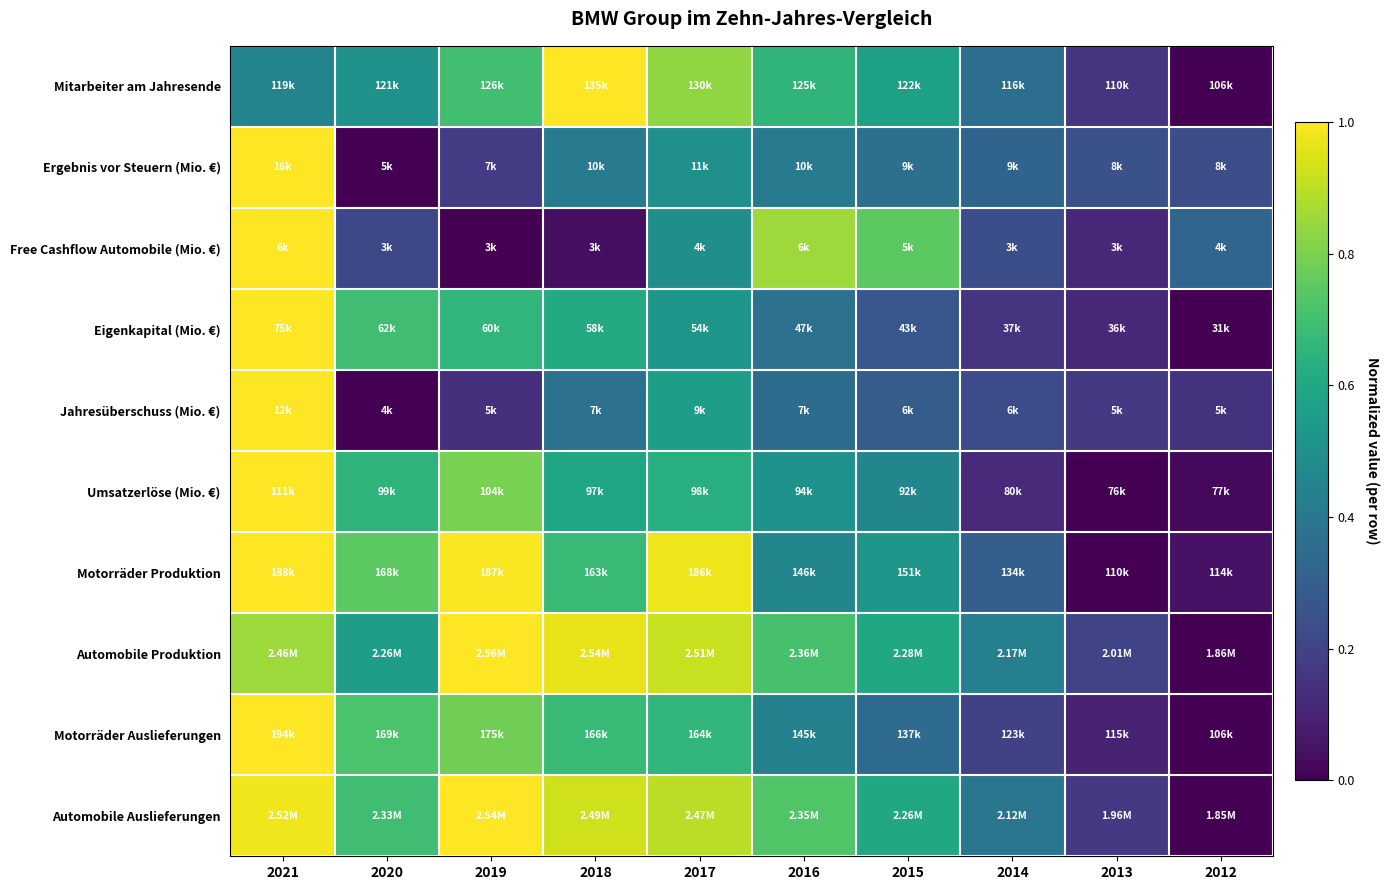

At which category is the sum across all series the highest?

2021